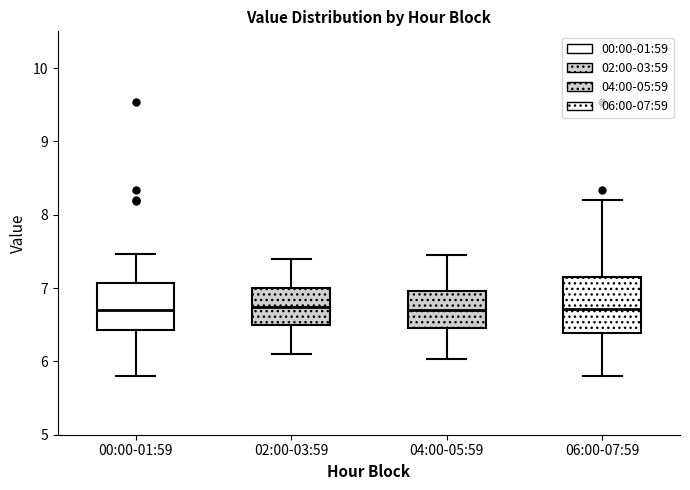

Reading left to right, transcribe this box plot: for each box, give where its median line is, the range the box spans, and where its two whiskers end, as read against the y-axis. The values are not printed on the chart, so give them approximately, as read against the axis.

00:00-01:59: median 6.7, box 6.4 to 7.1, whiskers 5.8 to 7.5
02:00-03:59: median 6.7, box 6.5 to 7.0, whiskers 6.1 to 7.4
04:00-05:59: median 6.7, box 6.5 to 7.0, whiskers 6.0 to 7.5
06:00-07:59: median 6.7, box 6.4 to 7.2, whiskers 5.8 to 8.2